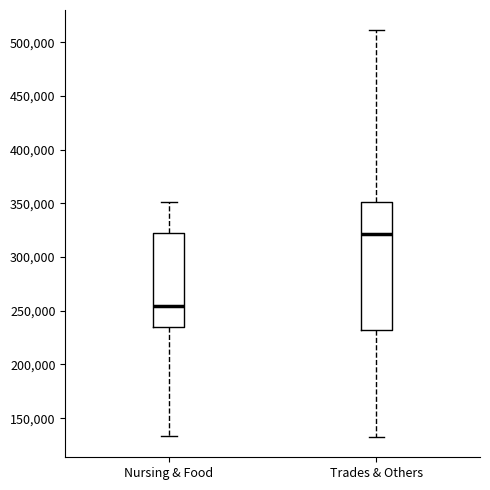

Where does the upper whisker of the box for Nursing & Food end on the y-axis? The values are not printed on the chart, so give them approximately, as read against the axis.

350000